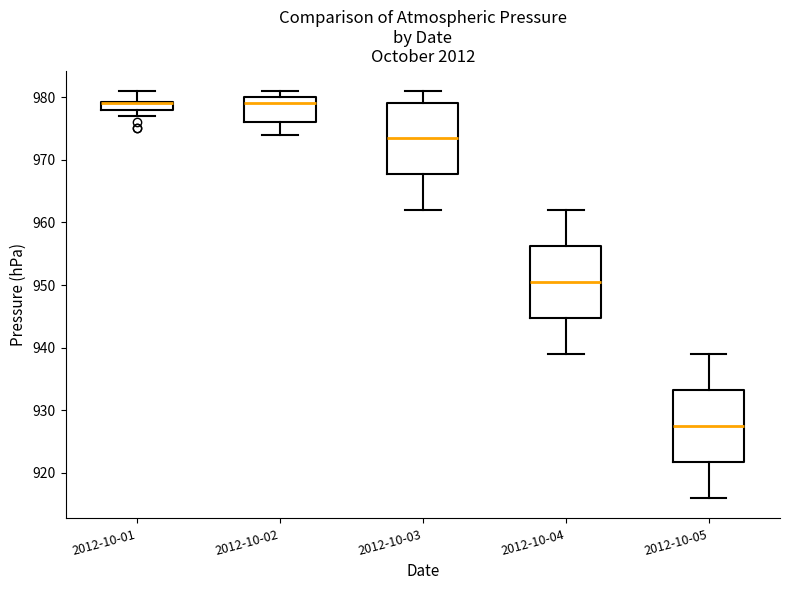

Where is the upper edge of the box for 2012-10-01 on the y-axis? The values are not printed on the chart, so give them approximately, as read against the axis.

979